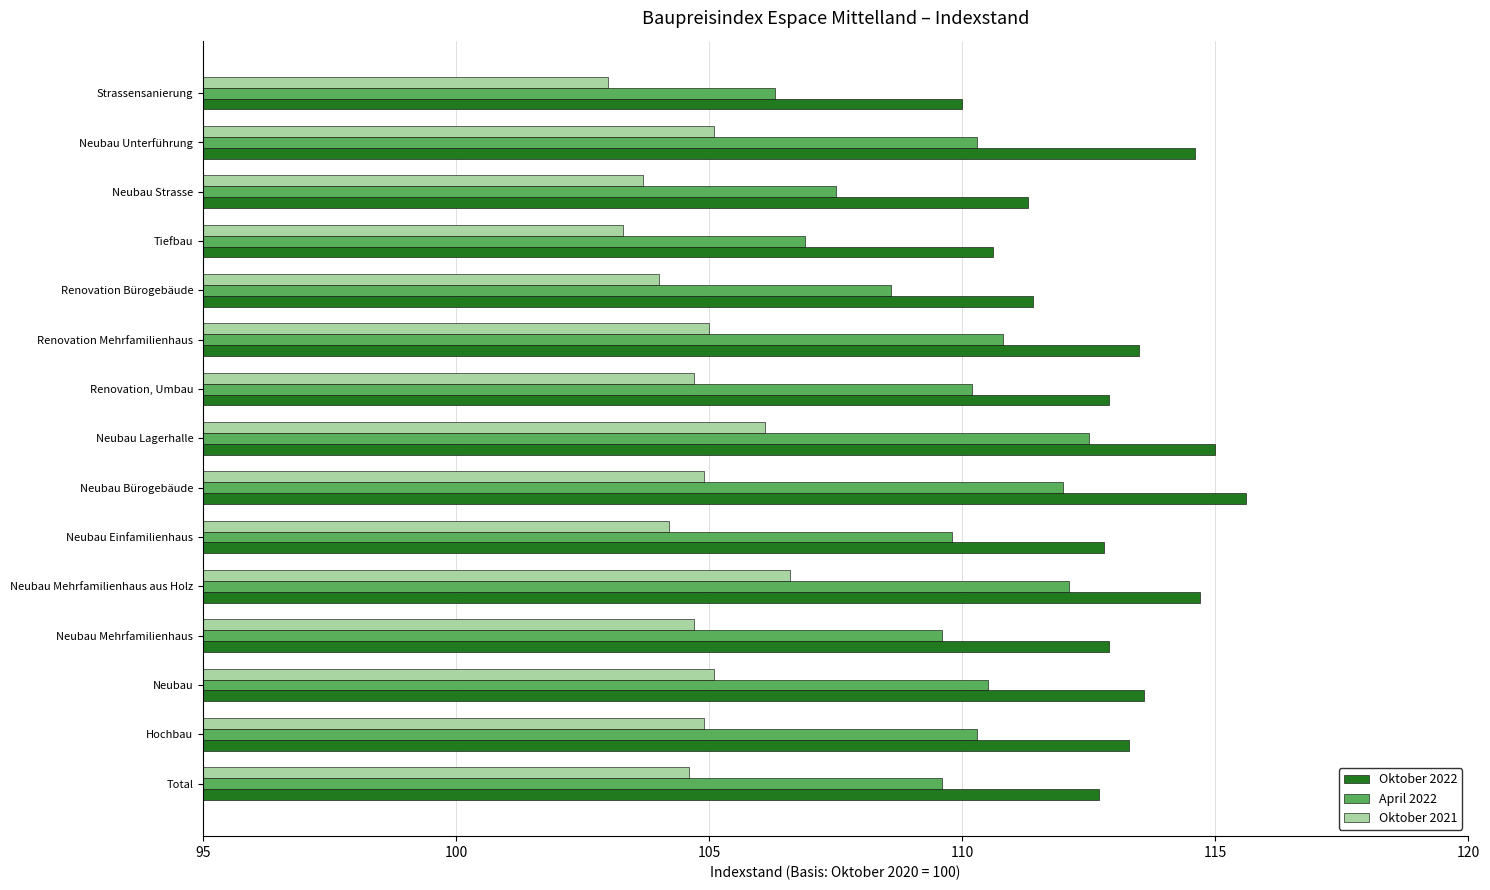

The value of Oktober 2022 at Strassensanierung is 196.2. True or false?

False